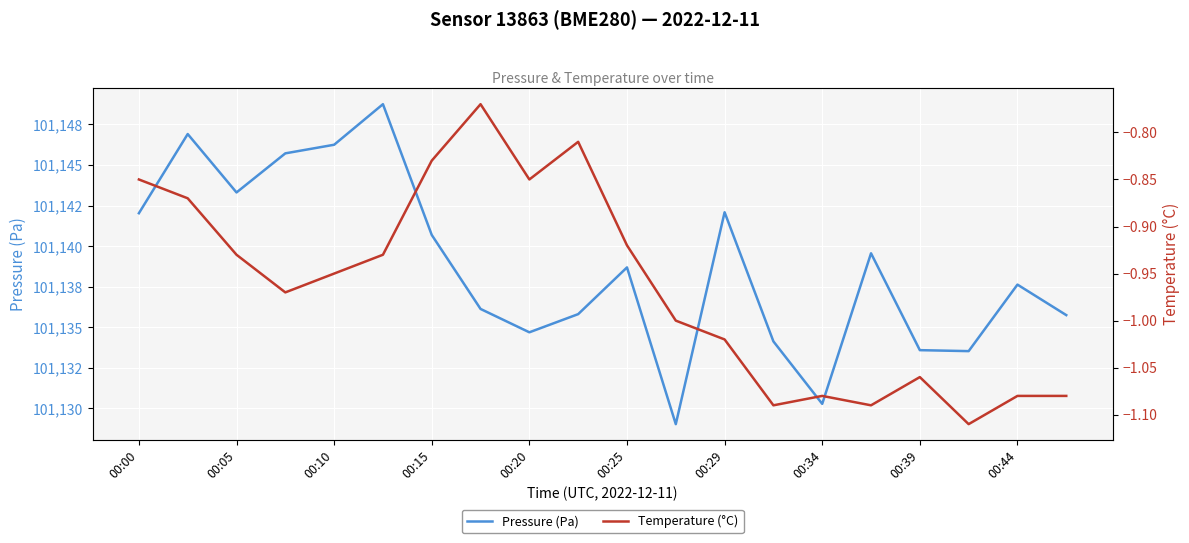

What is the maximum value shown in the chart?

101148.8